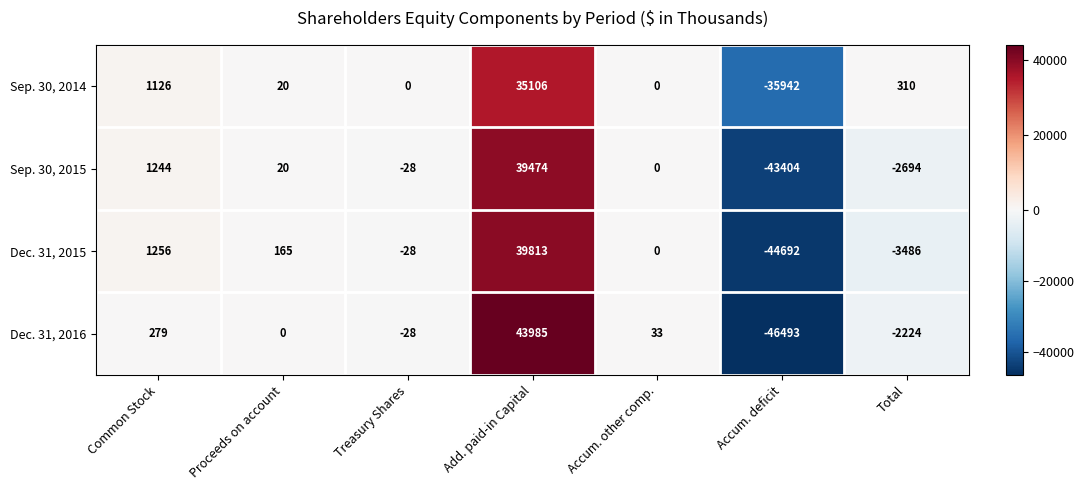

What is the approximate value of Dec. 31, 2016 at Common Stock, to the nearest 50?

300